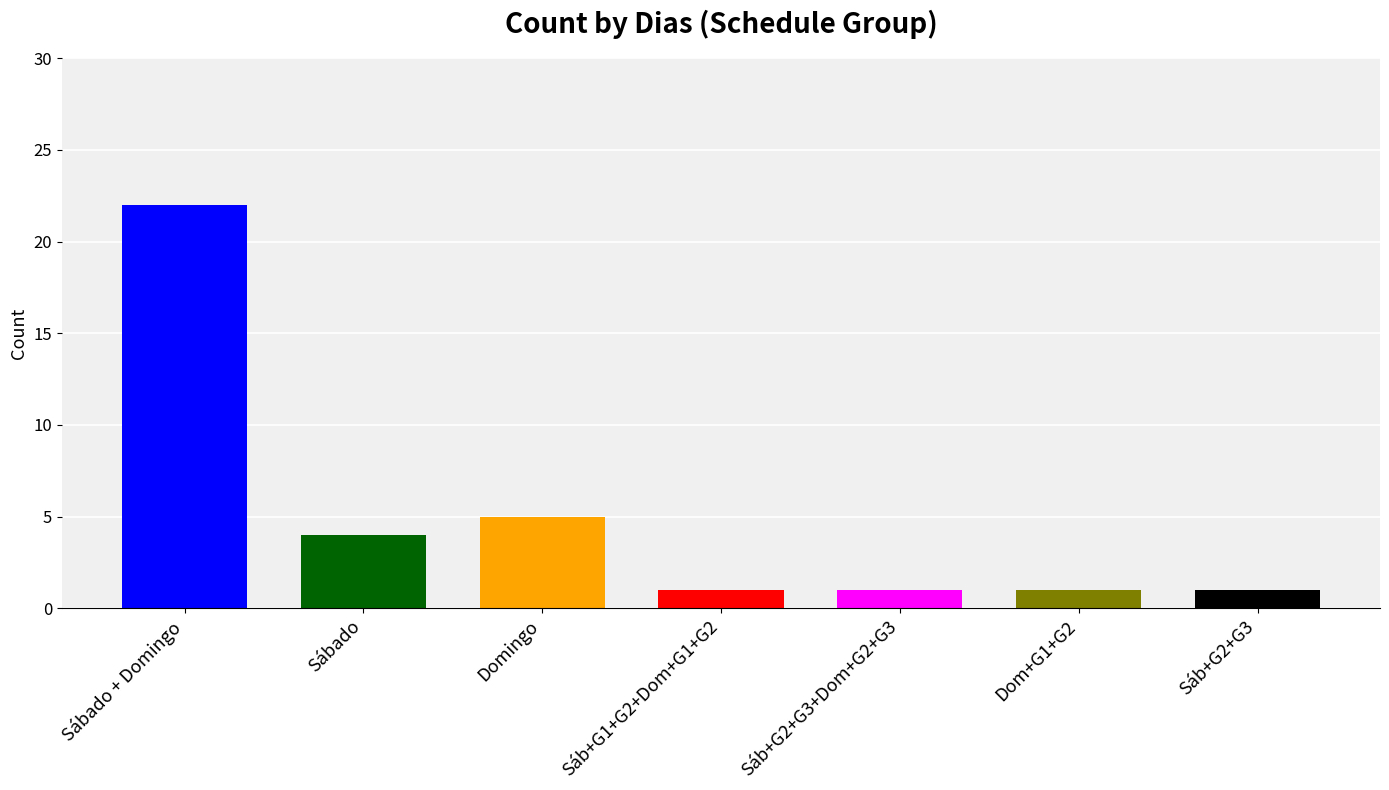

What is the difference between the maximum and minimum values?

21